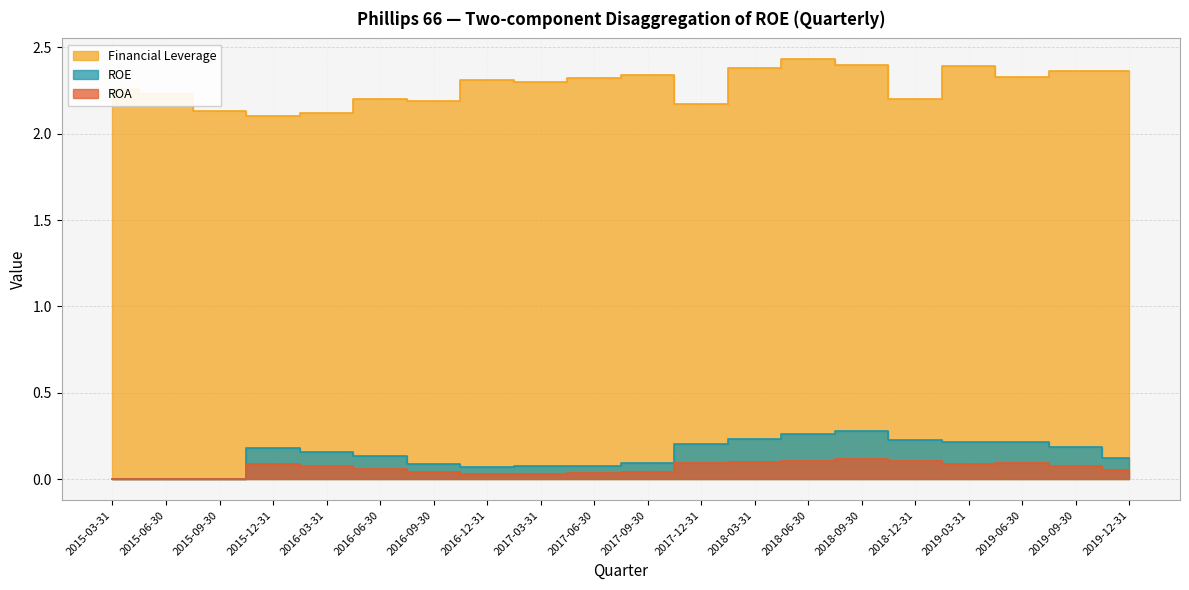

What are all the series names shown in the legend?

ROE, ROA, Financial Leverage